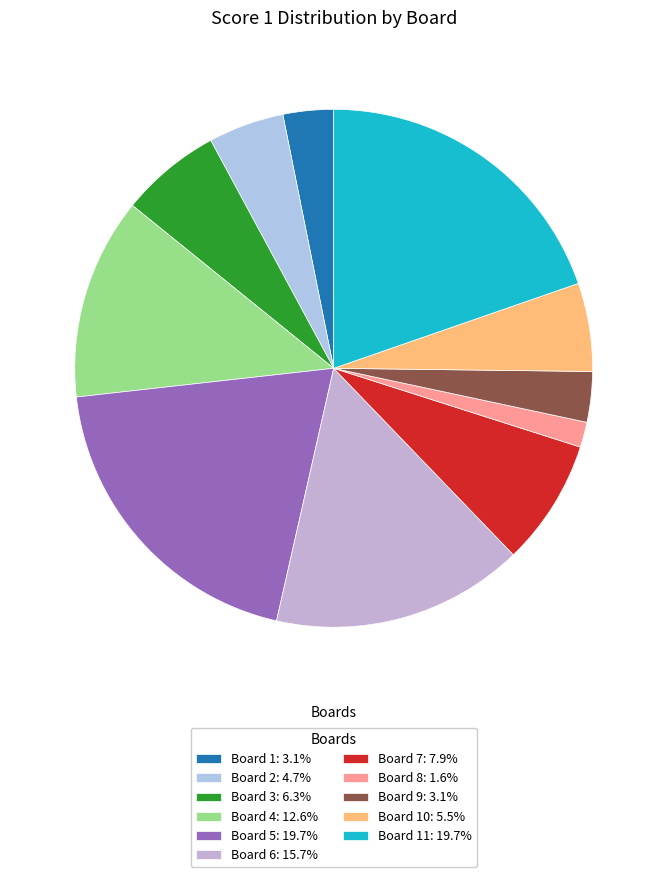

How many segments does this pie chart have?

11